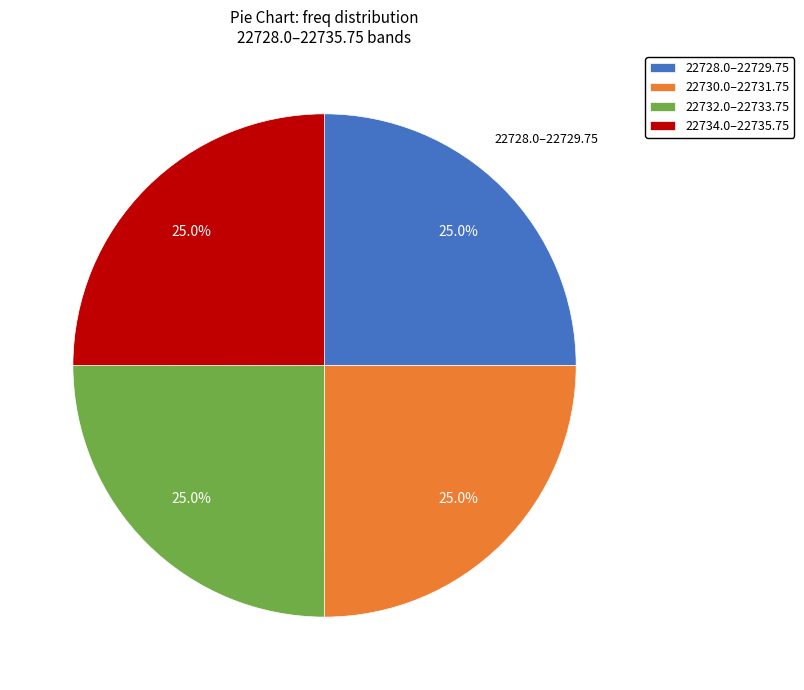

Is there a majority slice in this chart?

No